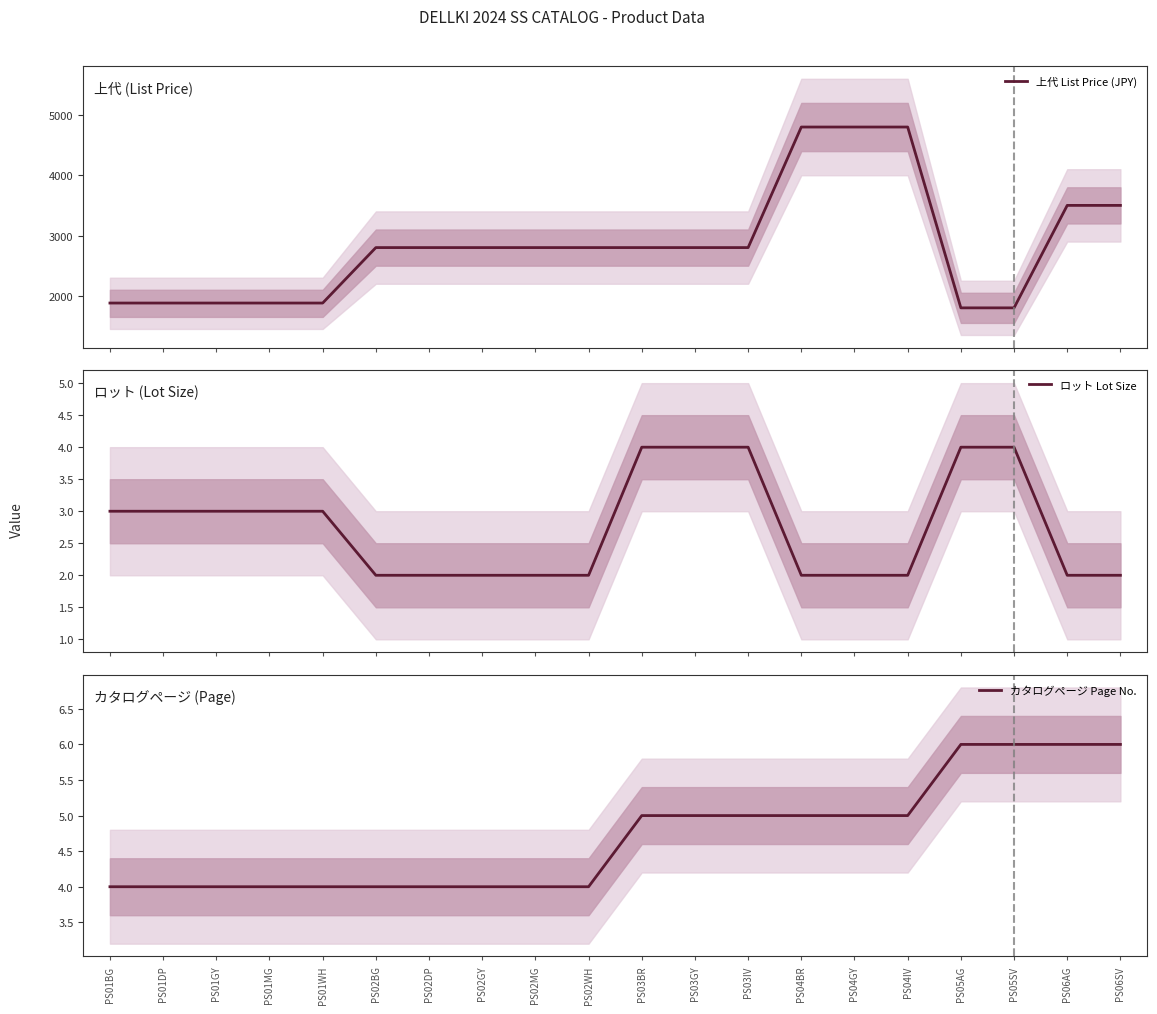

Count the number of categories in the chart.

20